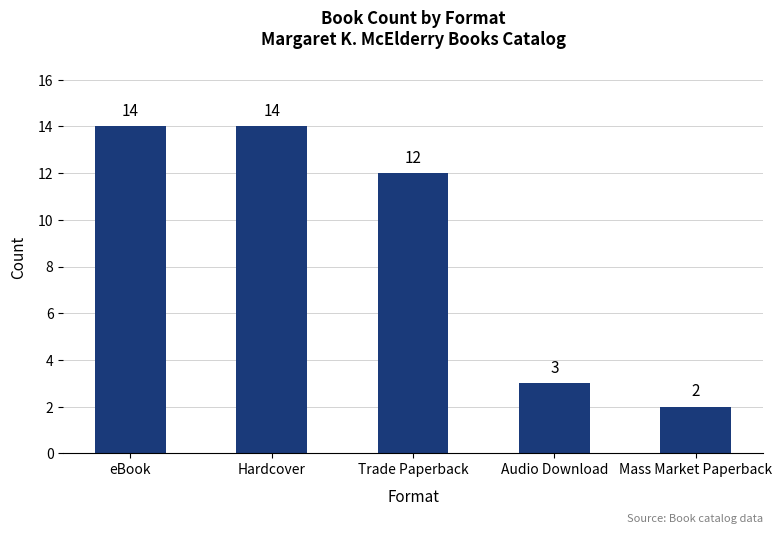

Reading left to right, transcribe all the data shown in this chart.

eBook=14	Hardcover=14	Trade Paperback=12	Audio Download=3	Mass Market Paperback=2